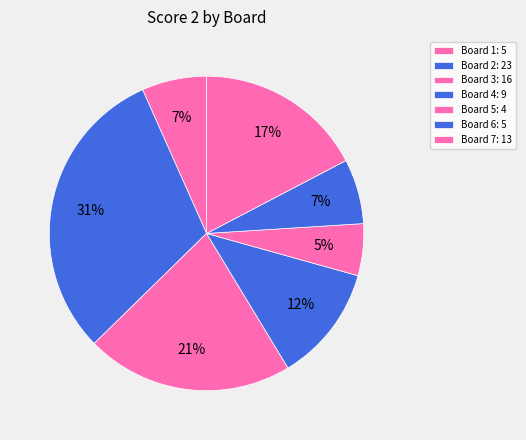

Is Board 6 the majority of the pie?

No